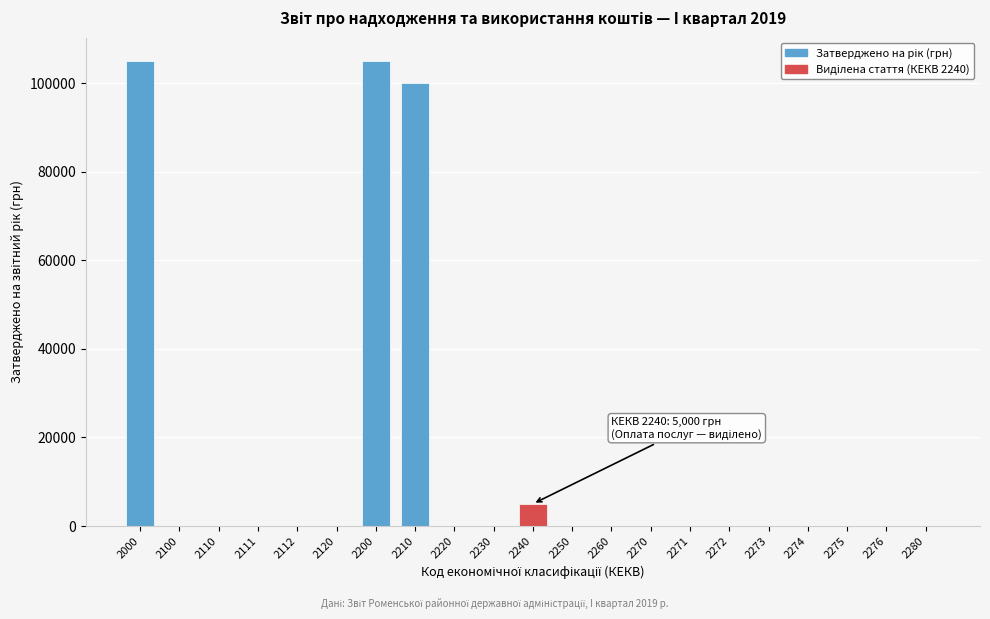

Reading left to right, list all the values displayed in this chart.

2000=105000	2100=0	2110=0	2111=0	2112=0	2120=0	2200=105000	2210=100000	2220=0	2230=0	2240=5000	2250=0	2260=0	2270=0	2271=0	2272=0	2273=0	2274=0	2275=0	2276=0	2280=0